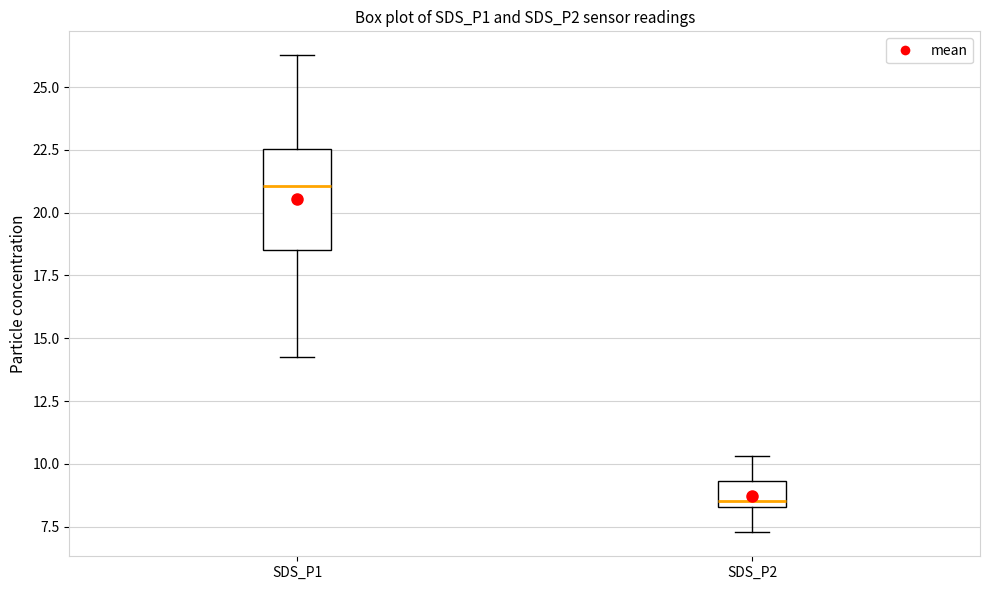

Comparing the boxes themselves (not the whiskers), which one is the tallest?

SDS_P1